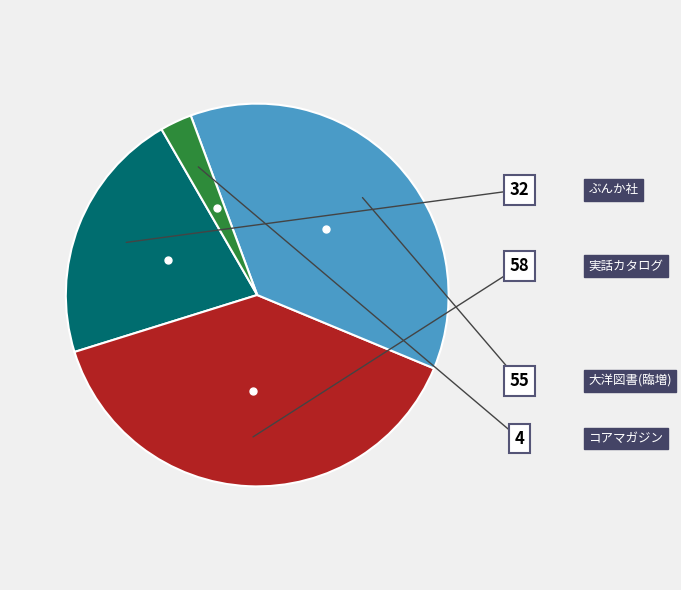

Is there a majority slice in this chart?

No